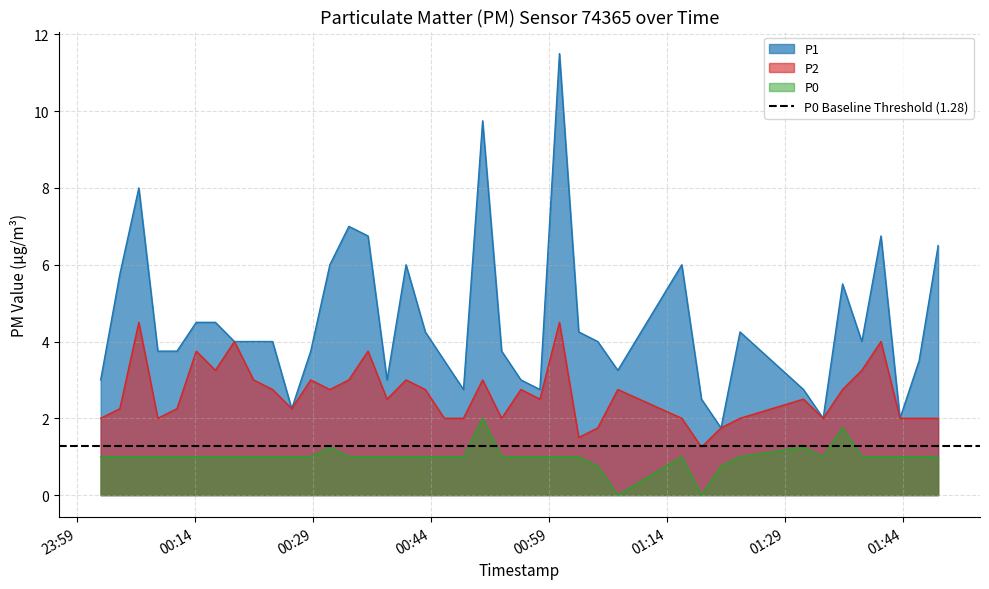

What are all the series names shown in the legend?

P1, P2, P0